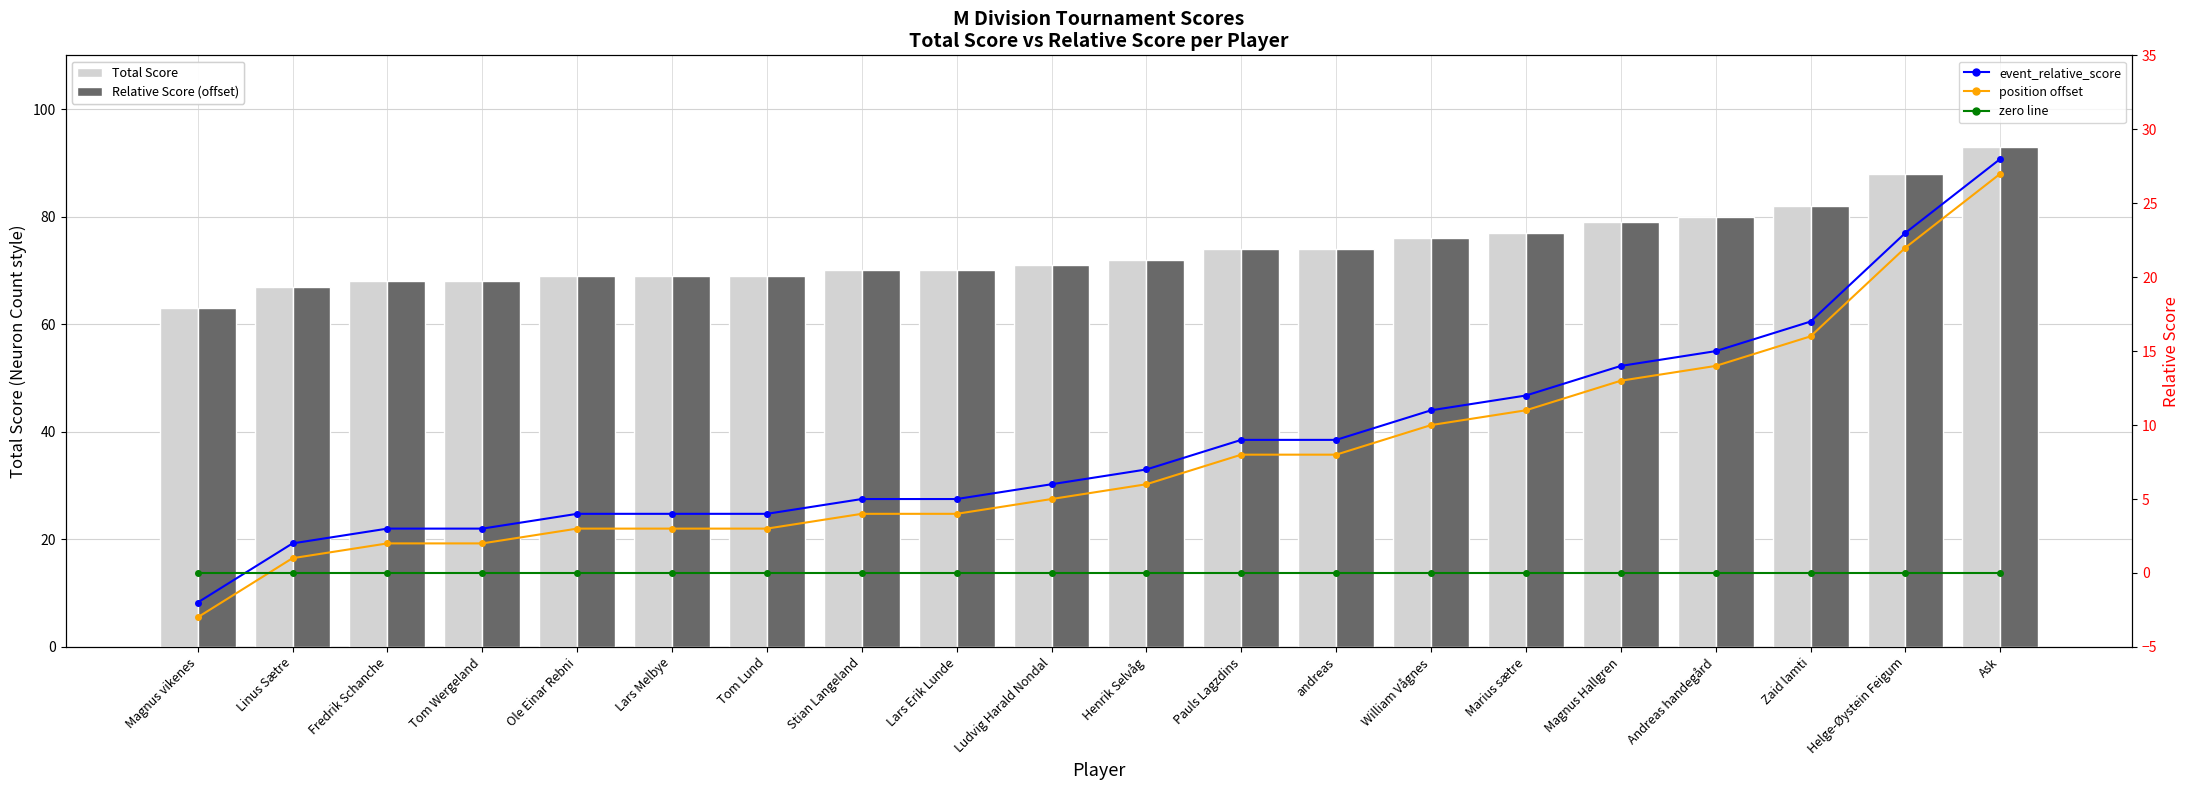

Read the event_relative_score value at Marius sætre, to the nearest 5.

10